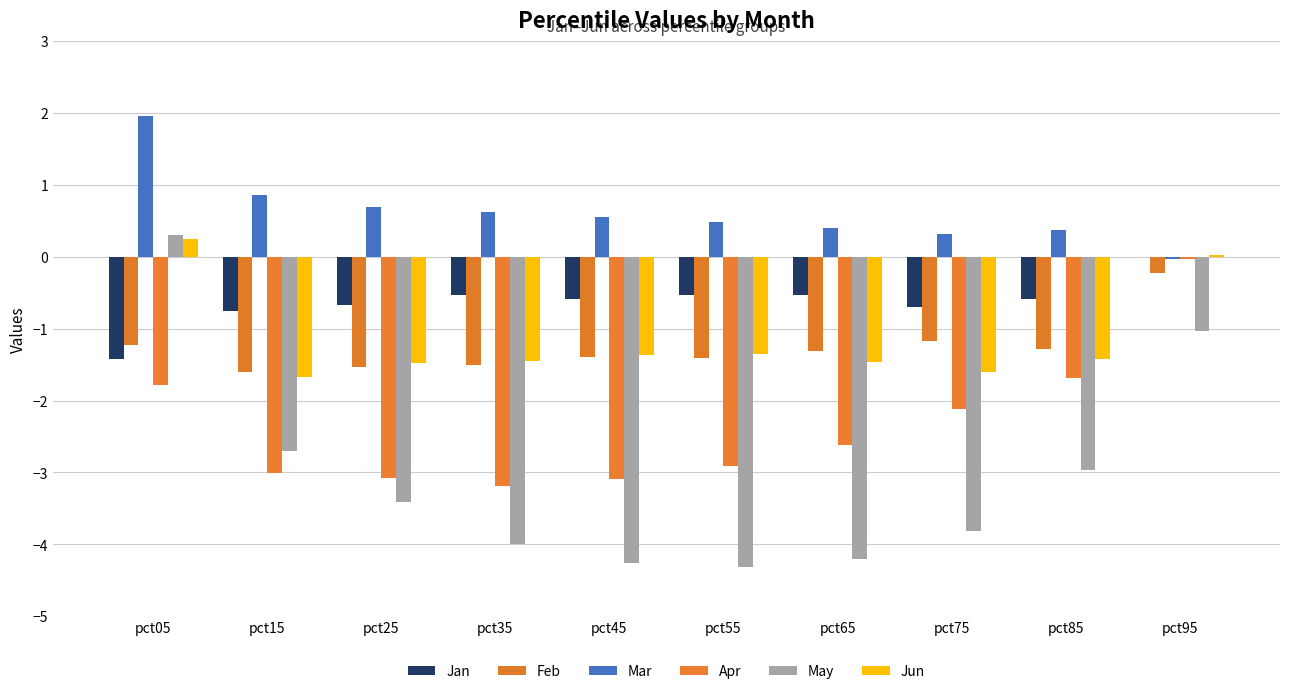

How many data points in Feb are above -1?

1